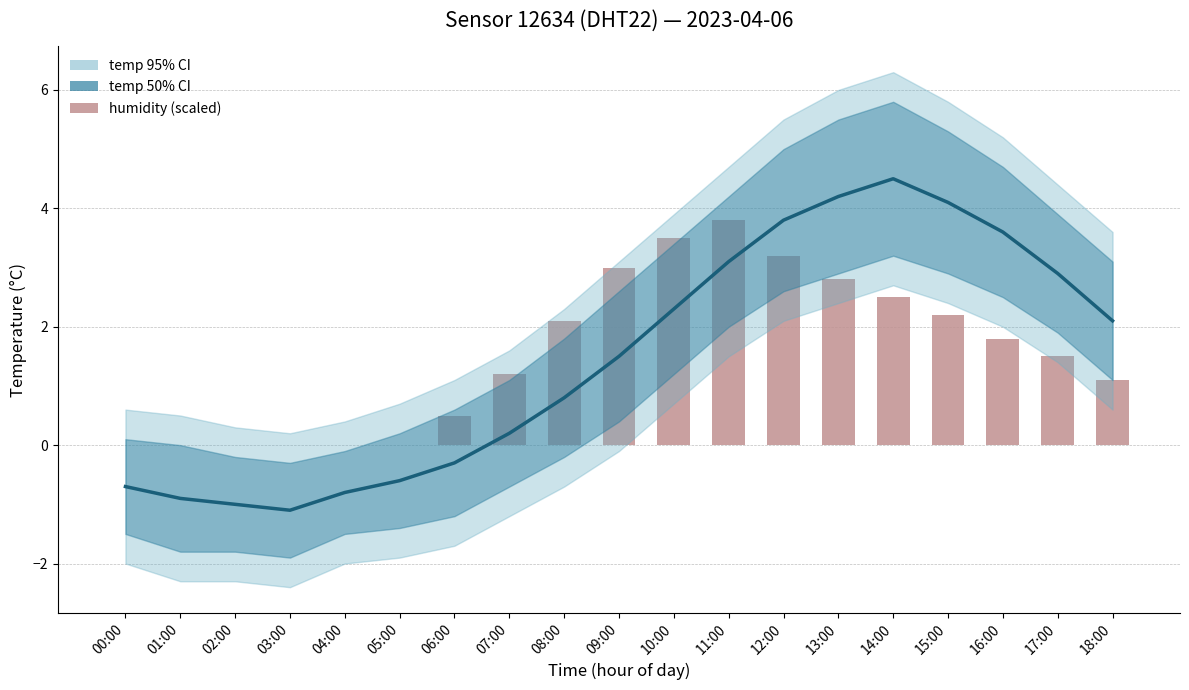

Reading left to right, what are all the values shown in this chart?

temperature: 00:00=-0.7	01:00=-0.9	02:00=-1.0	03:00=-1.1	04:00=-0.8	05:00=-0.6	06:00=-0.3	07:00=0.2	08:00=0.8	09:00=1.5	10:00=2.3	11:00=3.1	12:00=3.8	13:00=4.2	14:00=4.5	15:00=4.1	16:00=3.6	17:00=2.9	18:00=2.1
humidity (scaled): 00:00=0.0	01:00=0.0	02:00=0.0	03:00=0.0	04:00=0.0	05:00=0.0	06:00=0.5	07:00=1.2	08:00=2.1	09:00=3.0	10:00=3.5	11:00=3.8	12:00=3.2	13:00=2.8	14:00=2.5	15:00=2.2	16:00=1.8	17:00=1.5	18:00=1.1